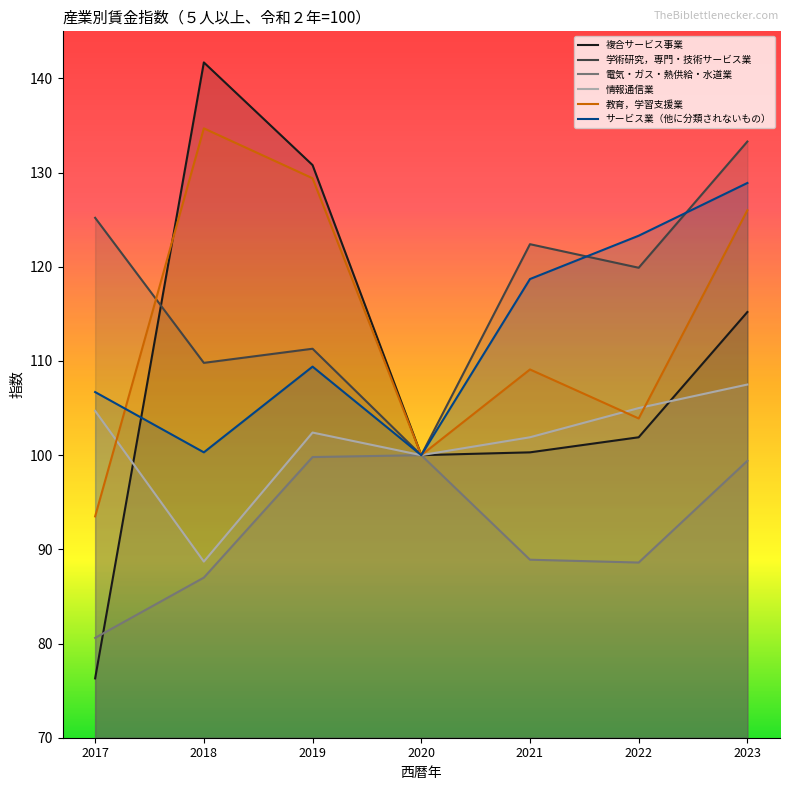

What is the highest value of the 学術研究，専門・技術サービス業 series?

133.3